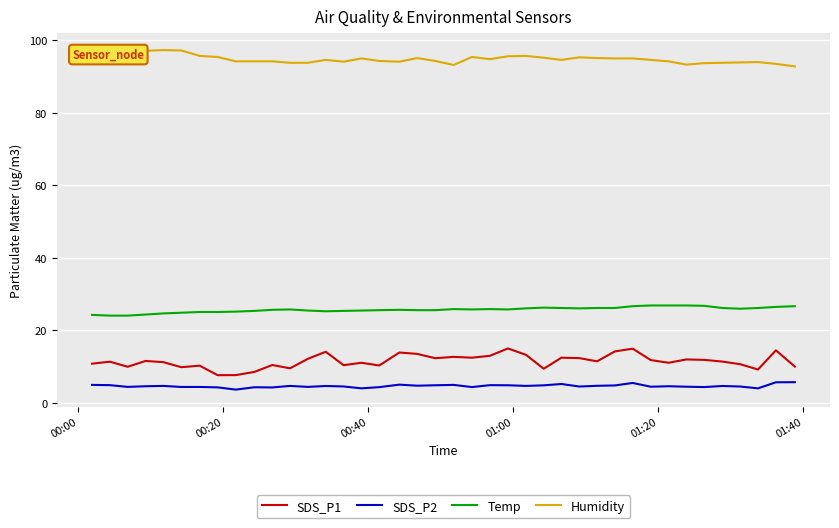

True or false: Temp and SDS_P1 cross at least once.

False